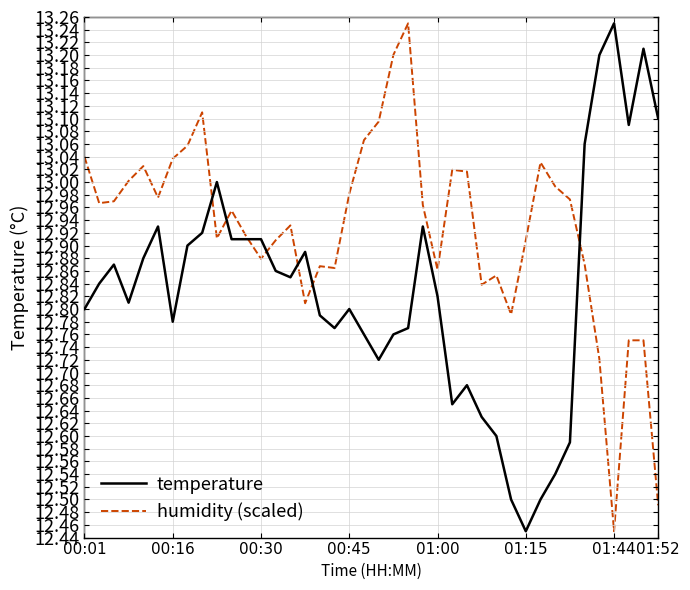

Rank the series by their average value, from lowest to highest.

temperature, humidity (scaled)